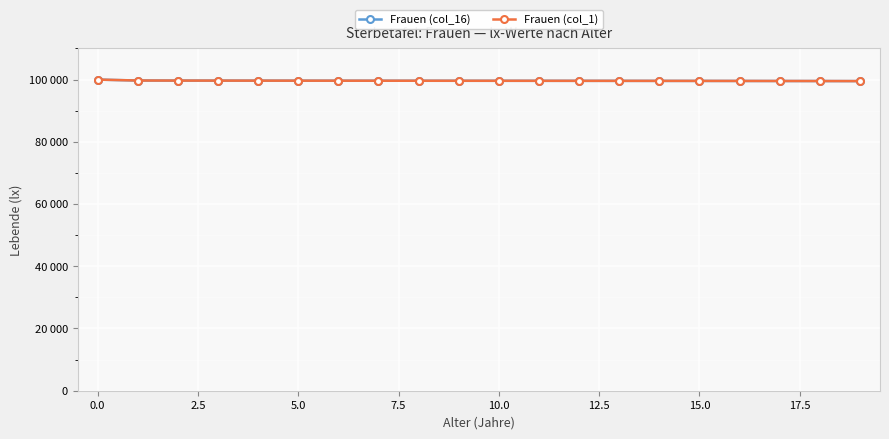

Is this an area chart (filled region under the line)?

No